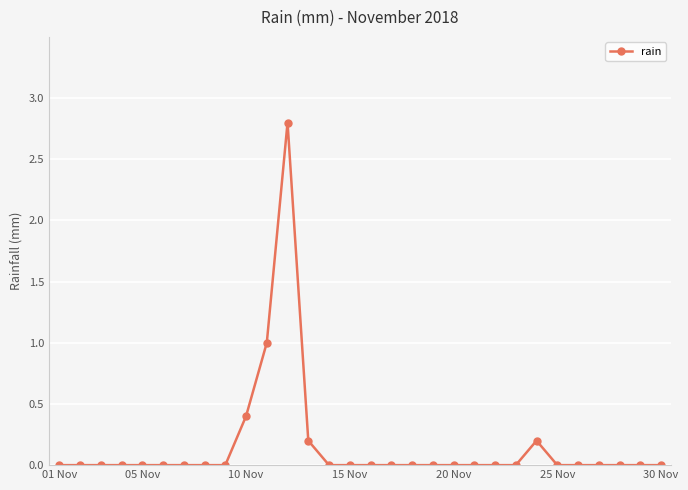

True or false: there are more than 1 points higher than both neighbors.

True